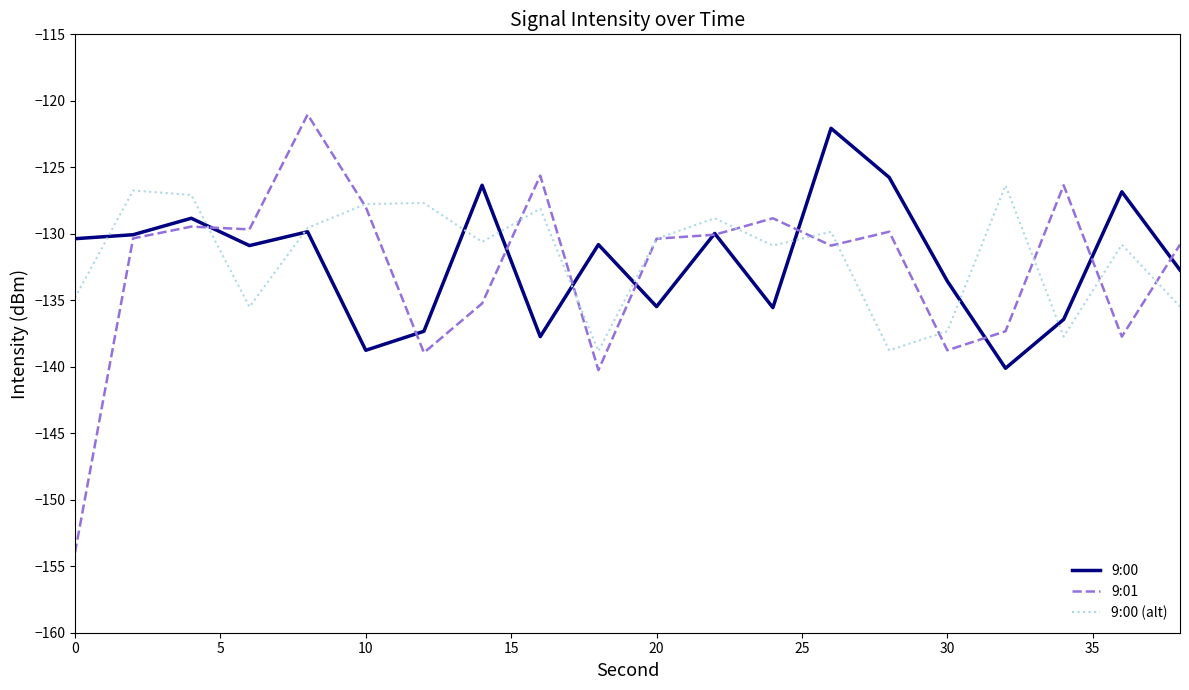

What is the difference between the second highest and second lowest values in the 9:00 (alt) series?

12.0